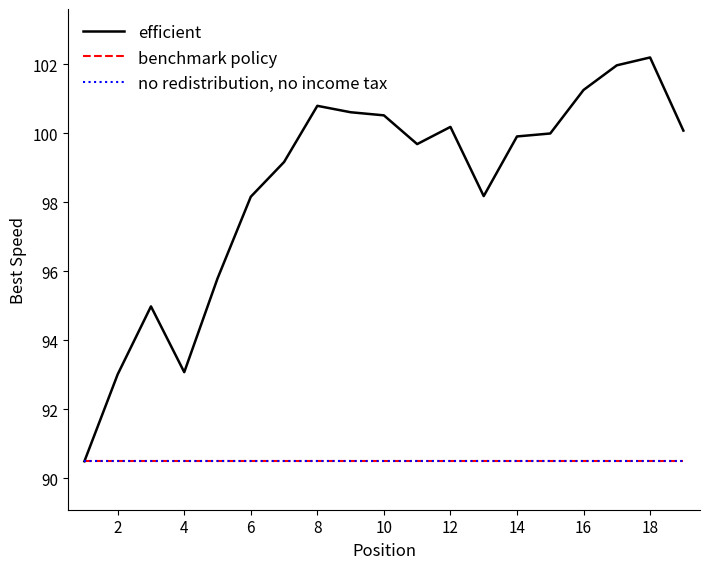

True or false: no redistribution, no income tax and efficient cross at least once.

False